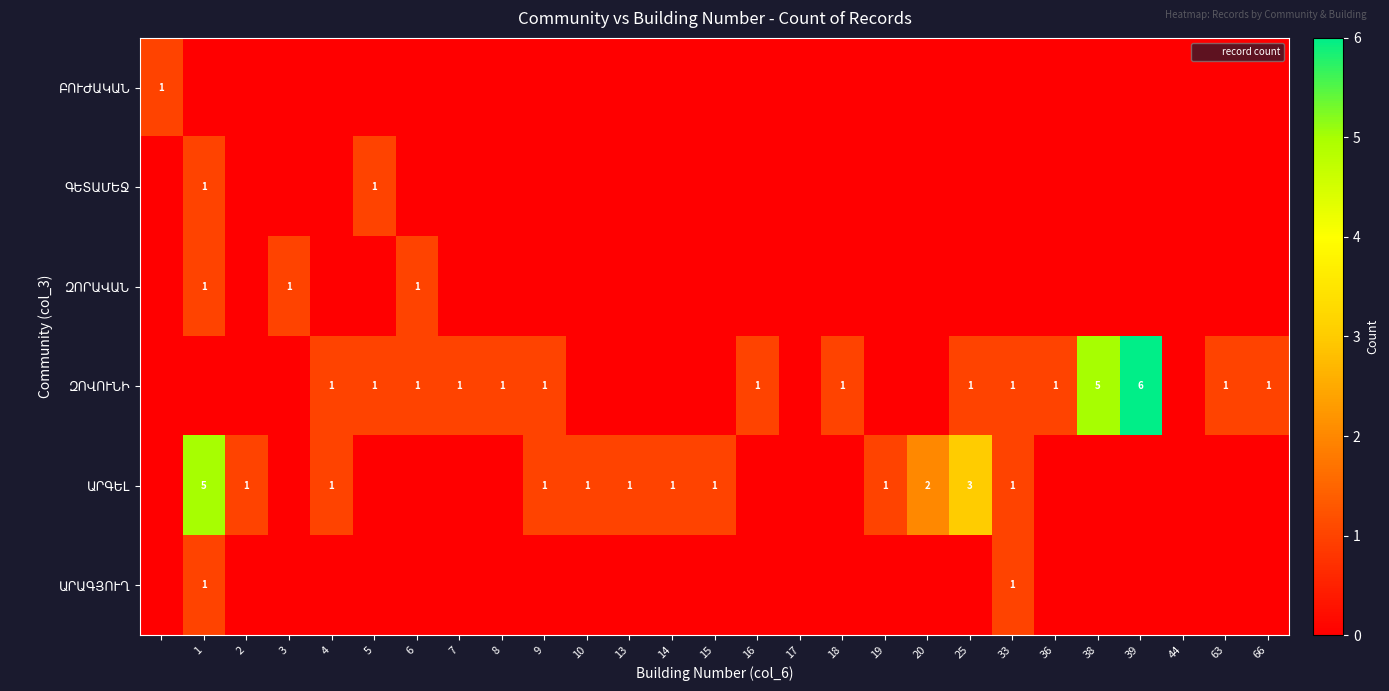

True or false: ԳԵՏԱՄԵՋ has a value of 0 at 18.

True